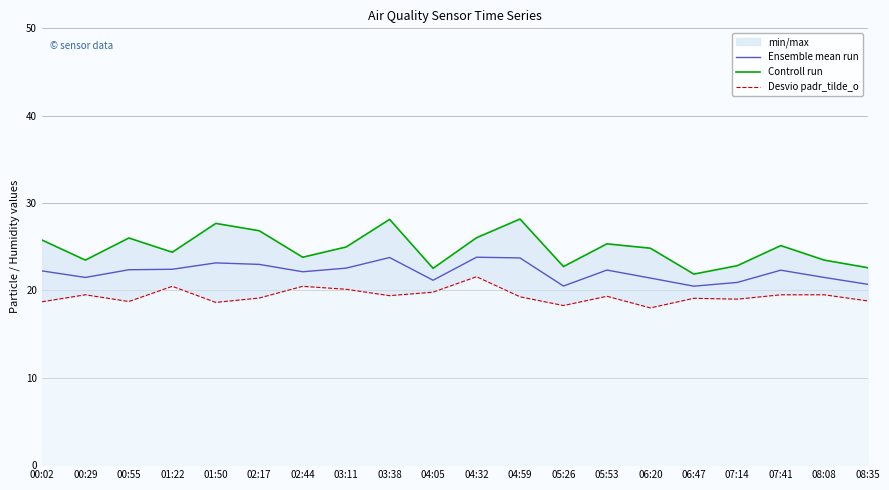

Which category has the lowest value in the Desvio padr_tilde_o series?

06:20